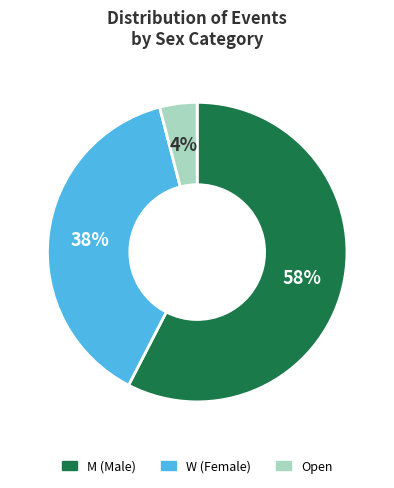

To the nearest percent, what is the difference between the W and Open slice percentages?

34%